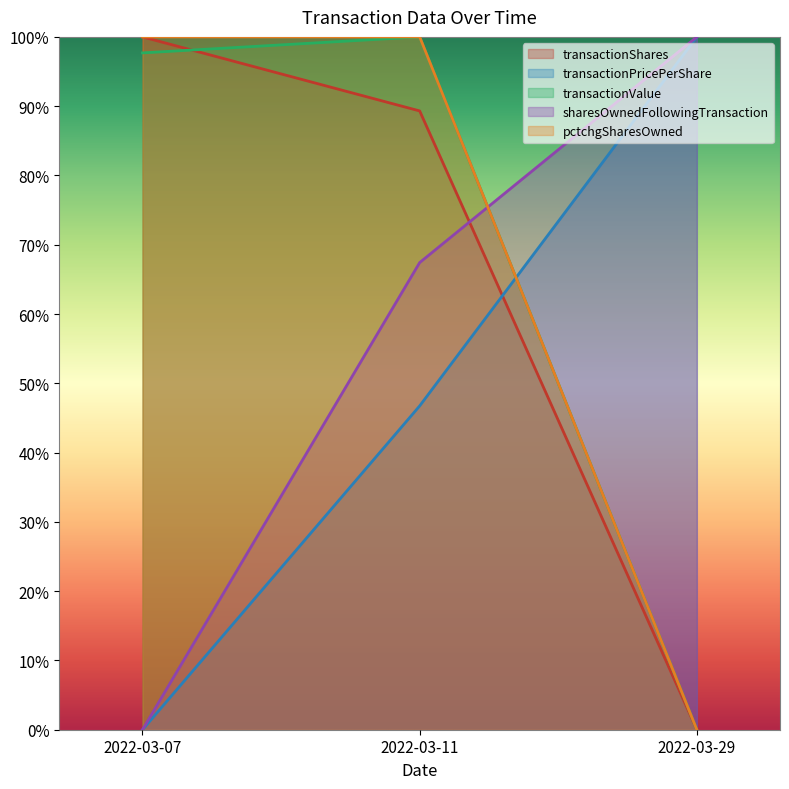

Which series has the largest total across all categories?

pctchgSharesOwned